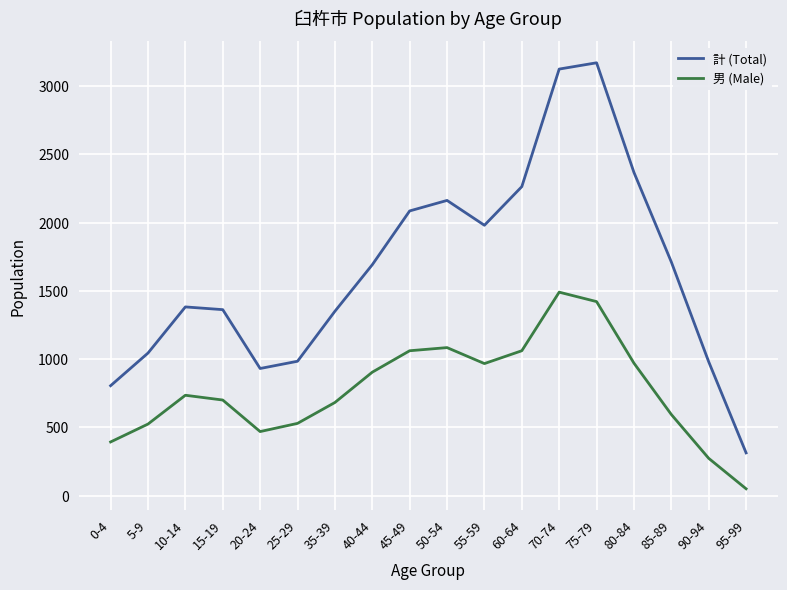

Which series changed the most between 10-14 and 95-99?

計 (Total)